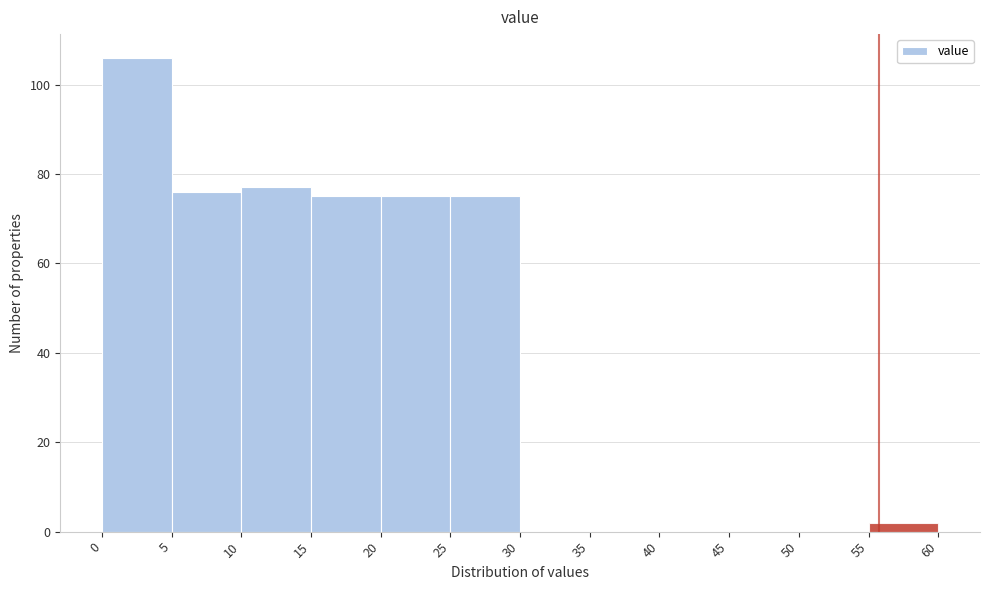

How tall is the bar that spans 25 to 30 on the x-axis? The values are not printed on the chart, so give them approximately, as read against the axis.

76